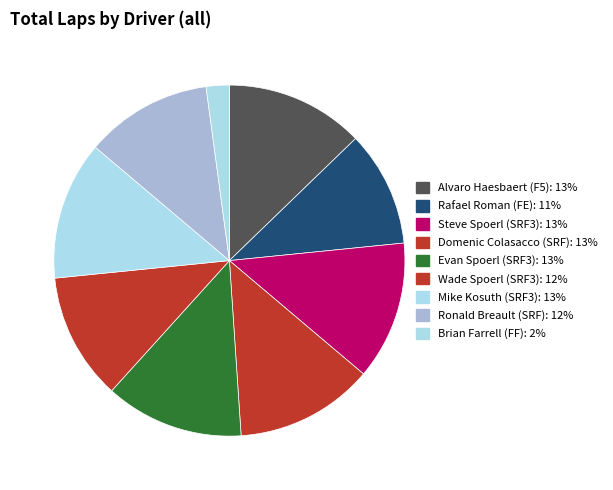

Rank the categories by value from lowest to highest.

Brian Farrell (FF), Rafael Roman (FE), Wade Spoerl (SRF3), Ronald Breault (SRF), Alvaro Haesbaert (F5), Steve Spoerl (SRF3), Domenic Colasacco (SRF), Evan Spoerl (SRF3), Mike Kosuth (SRF3)